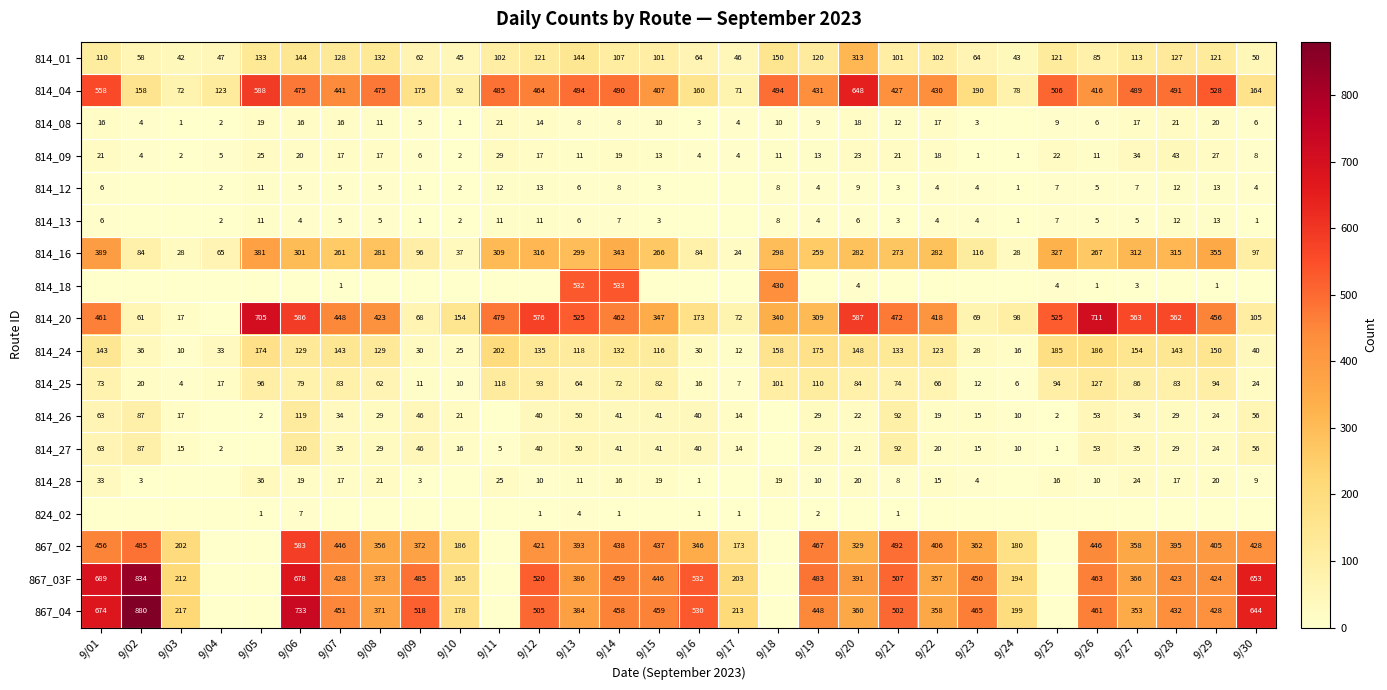

At which label does 814_04 reach its minimum?

9/17